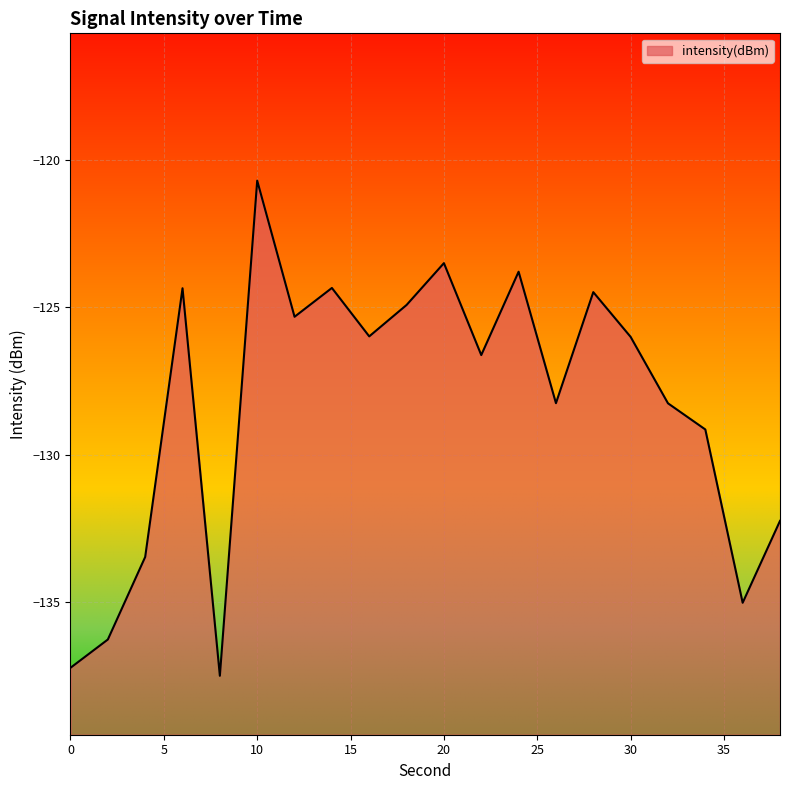

What is the average value?

-128.4